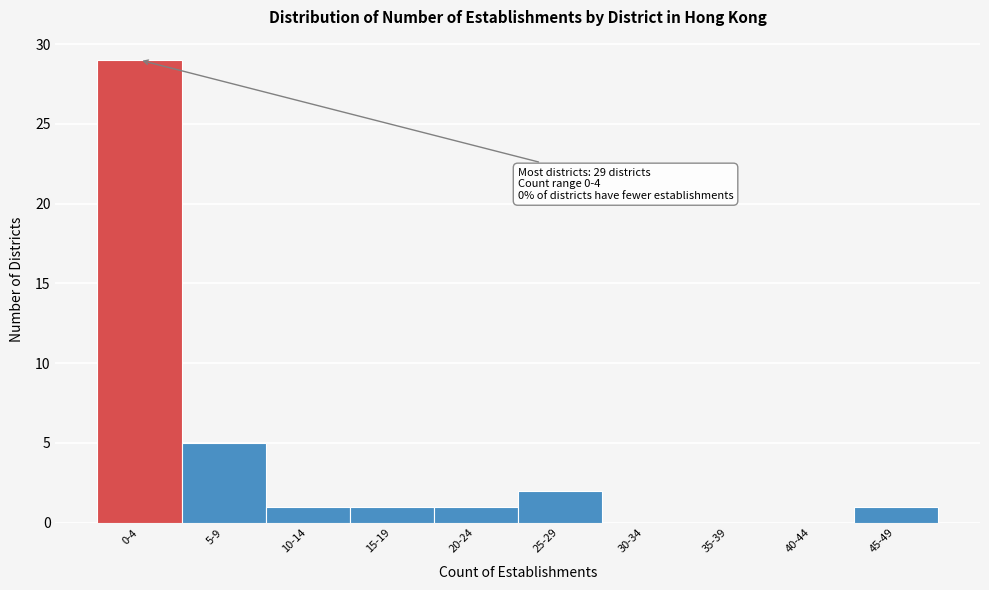

Reading left to right, transcribe all the data shown in this chart.

0-4=29	5-9=5	10-14=1	15-19=1	20-24=1	25-29=2	30-34=0	35-39=0	40-44=0	45-49=1